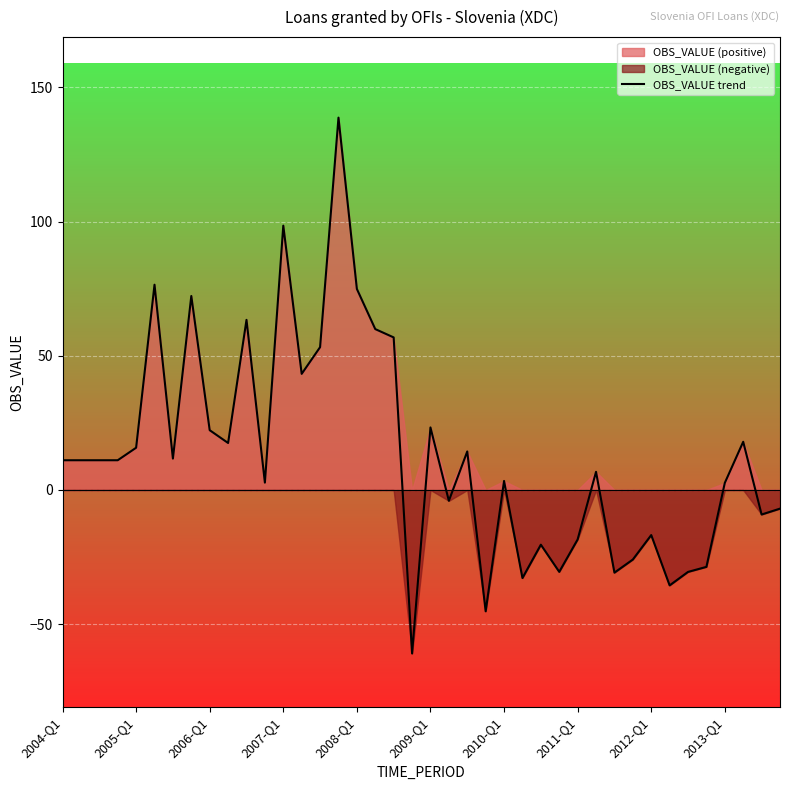

Reading right to left, extract all data points from this chart.

-7.0	-9.1	18.0	2.6	-28.6	-30.5	-35.5	-16.8	-25.9	-30.8	6.8	-18.4	-30.5	-20.4	-32.8	3.4	-45.2	14.4	-4.0	23.3	-60.9	56.9	60.0	74.9	138.8	53.2	43.3	98.5	2.7	63.4	17.5	22.3	72.3	11.7	76.5	15.7	11.1	11.1	11.1	11.1